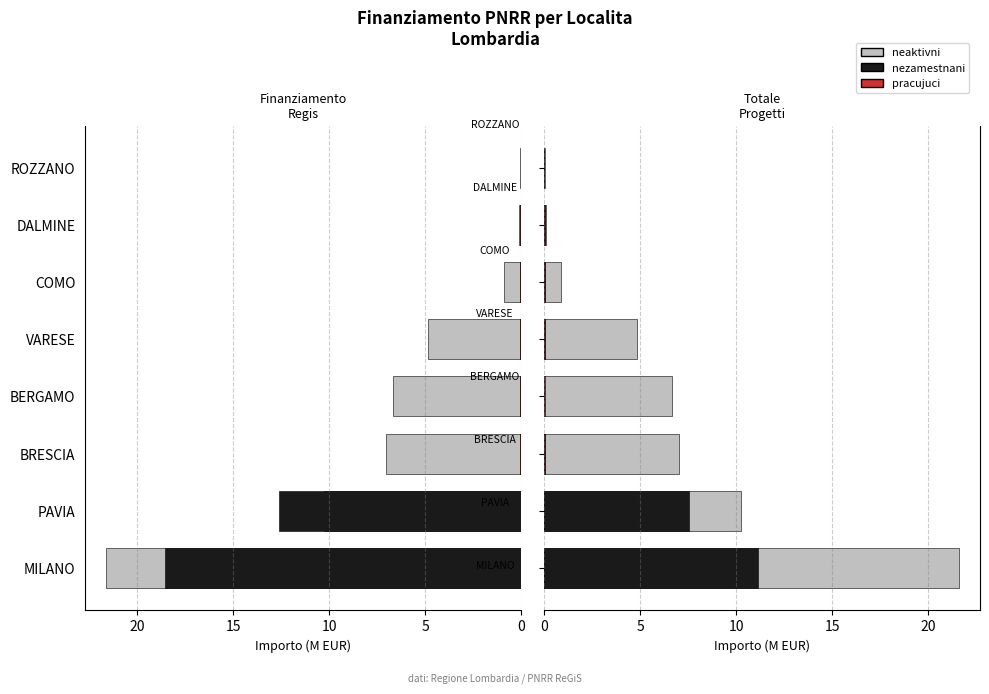

At PAVIA, list the series in order from largest to smallest.

neaktivni, nezamestnani, pracujuci